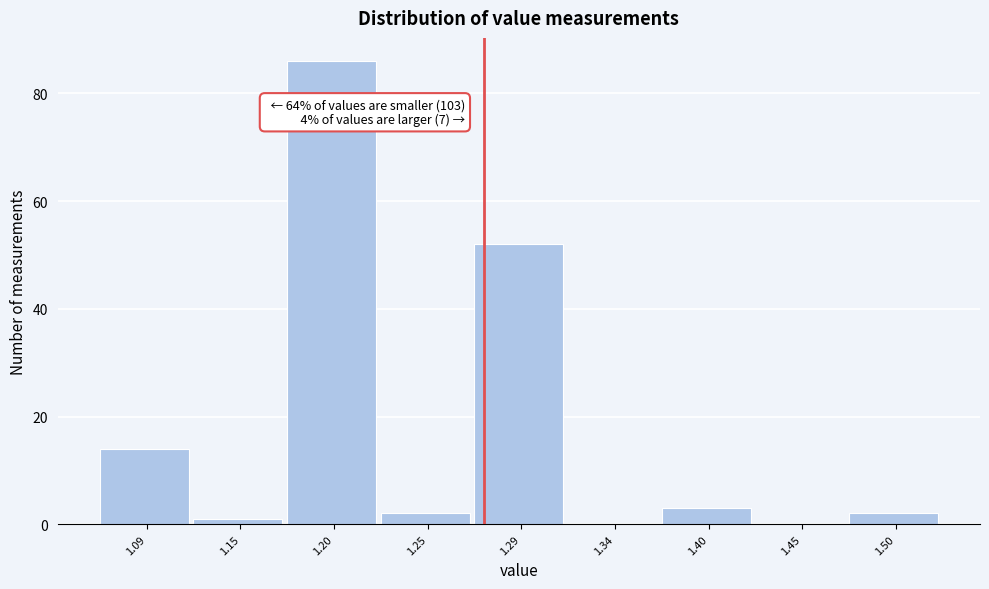

Reading left to right, list all the values displayed in this chart.

1.09=14	1.15=1	1.20=86	1.25=2	1.29=52	1.34=0	1.40=3	1.45=0	1.50=2